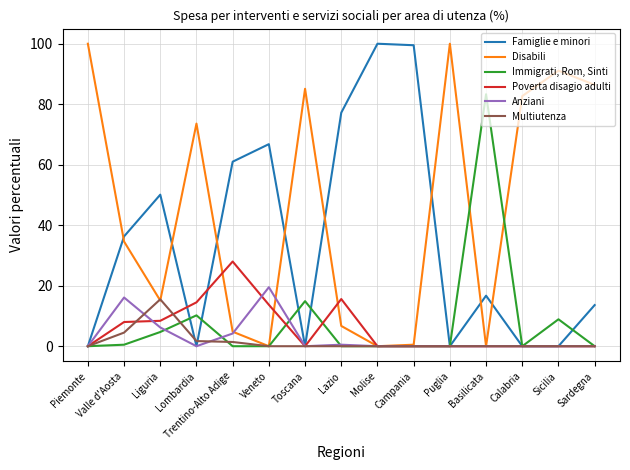

What are all the series names shown in the legend?

Famiglie e minori, Disabili, Immigrati, Rom, Sinti, Poverta disagio adulti, Anziani, Multiutenza